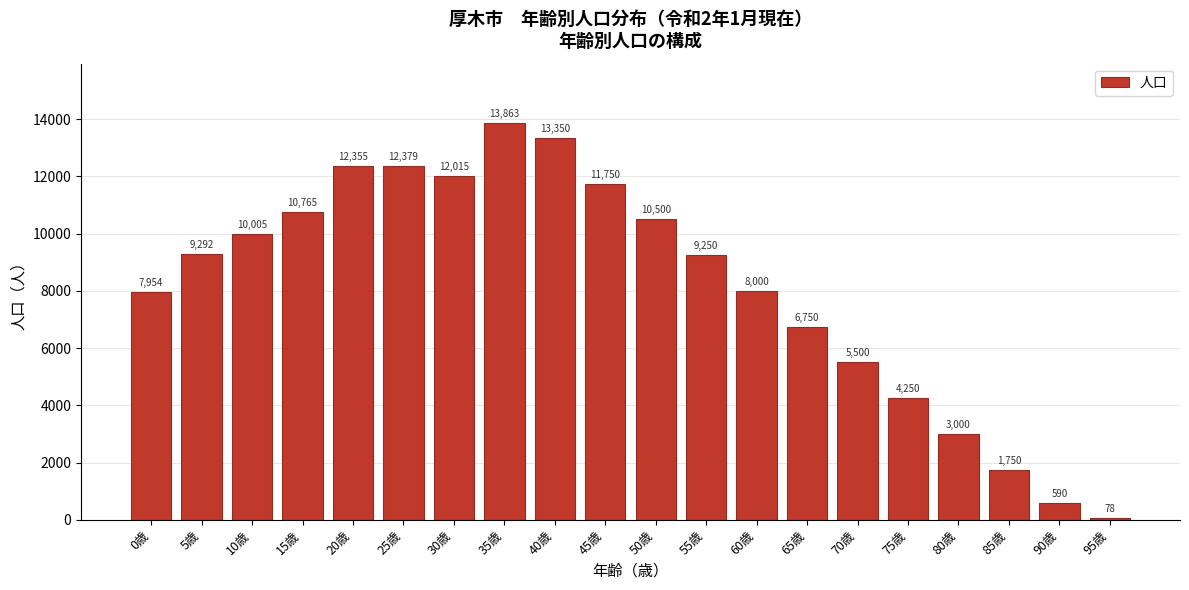

Reading right to left, transcribe all the data shown in this chart.

78	590	1750	3000	4250	5500	6750	8000	9250	10500	11750	13350	13863	12015	12379	12355	10765	10005	9292	7954